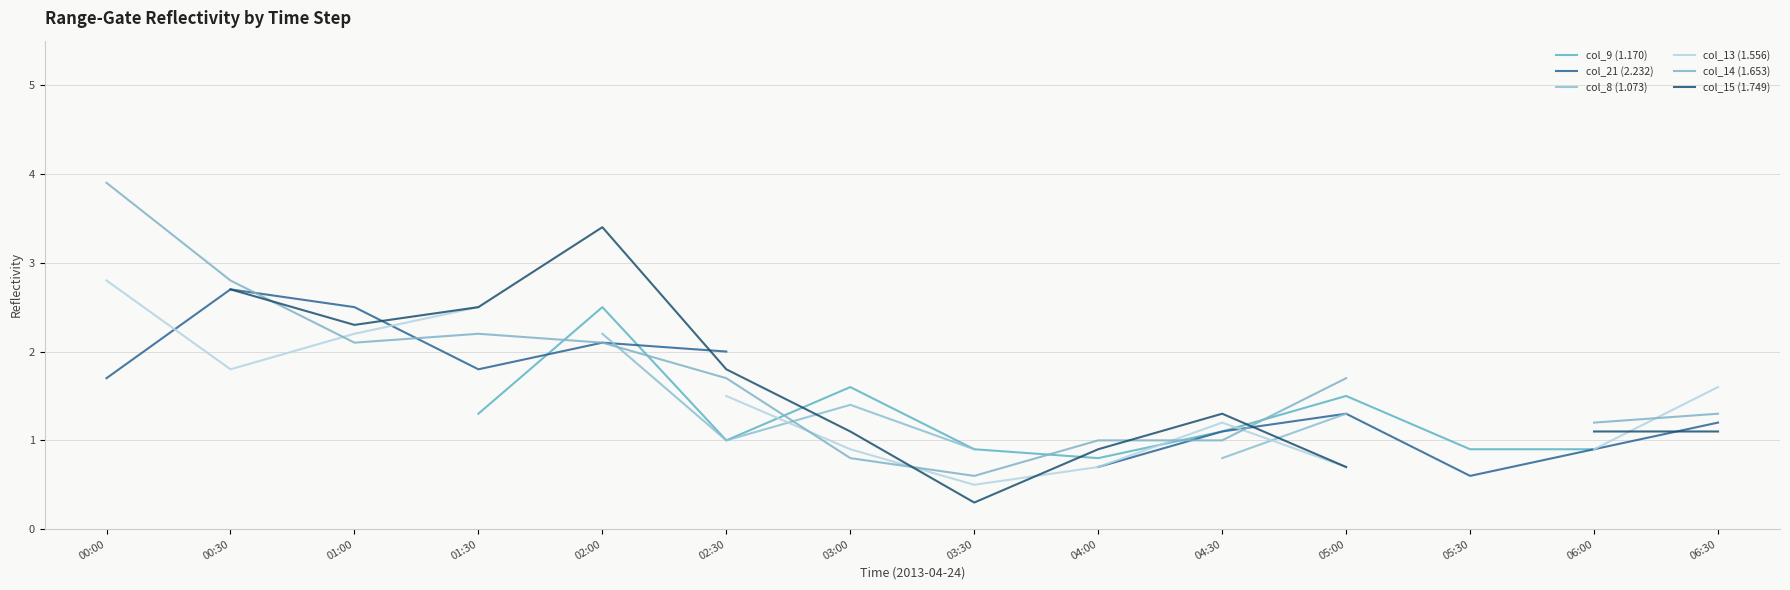

How many times do col_13 (1.556) and col_14 (1.653) cross each other?

6